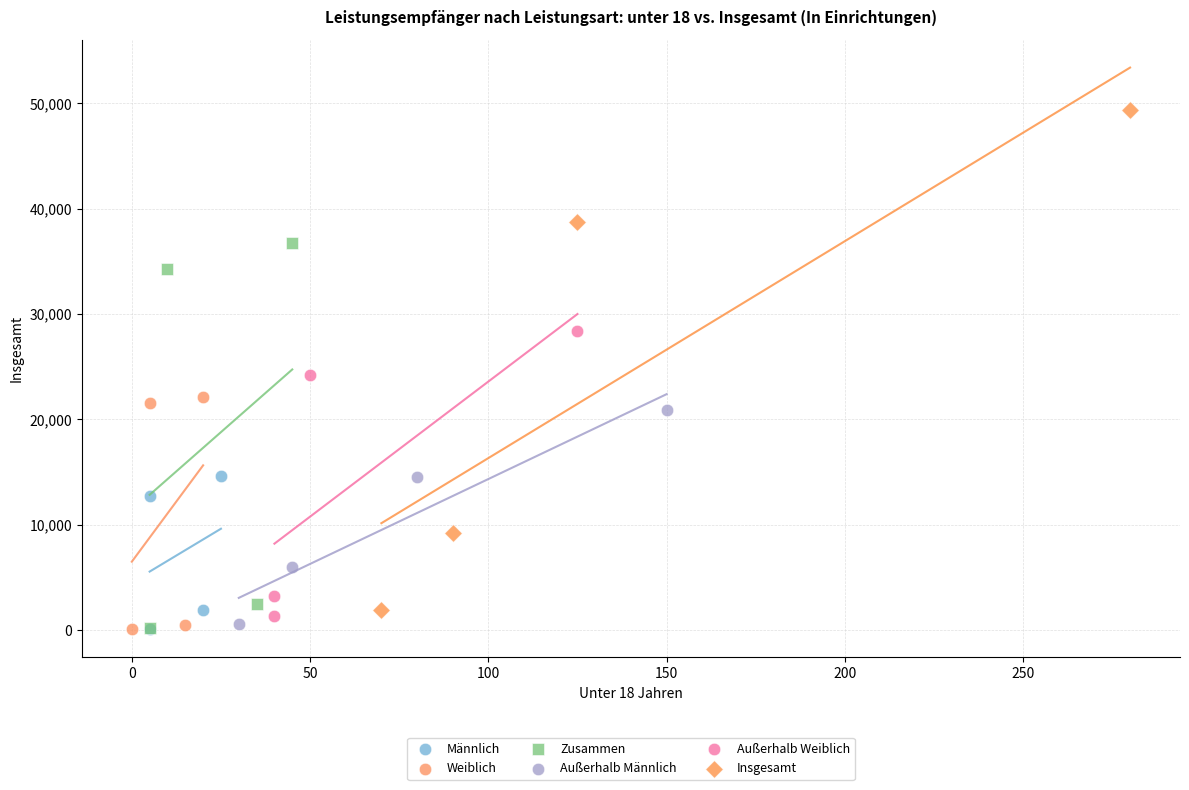

Which series has the widest spread of Y values?

Insgesamt